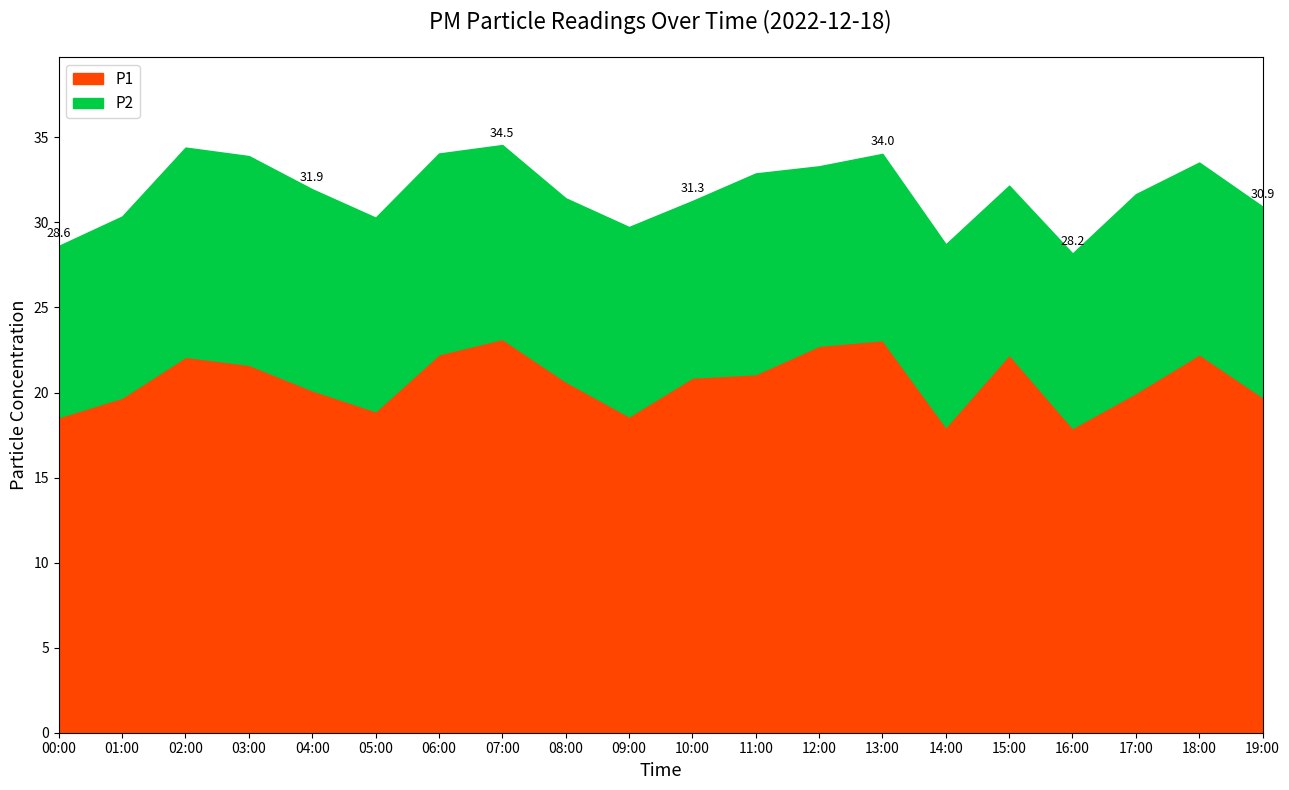

Does the chart display data point markers on the line(s)?

No